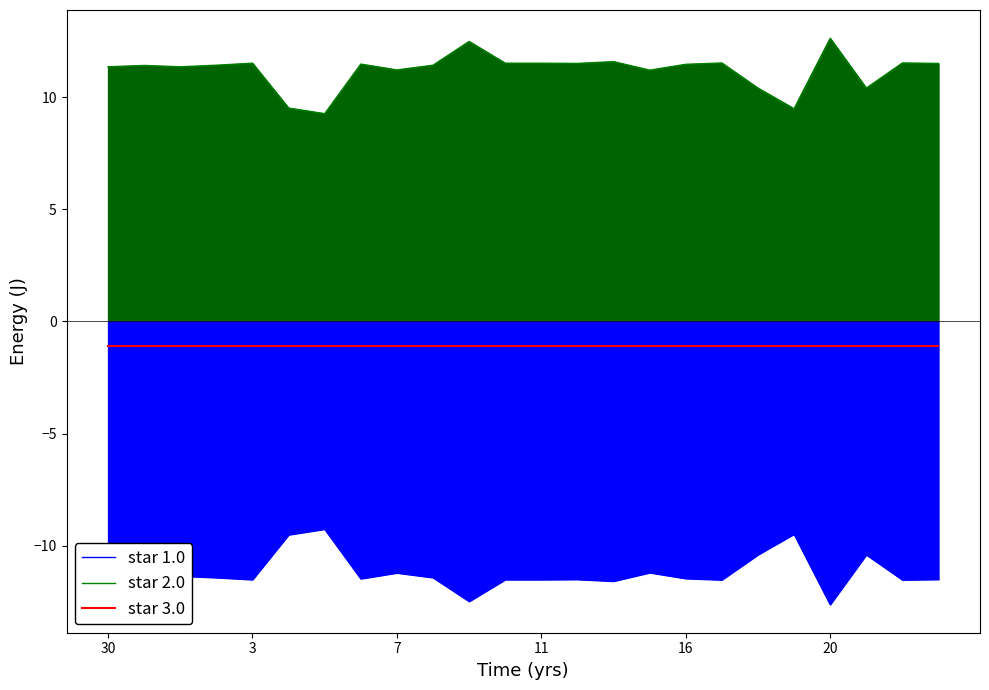

True or false: star 2.0 has a value of 4.6 at 7.

False